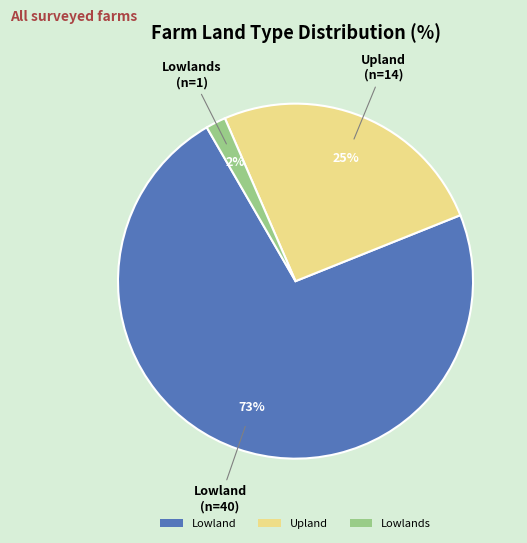

Is Upland the majority of the pie?

No